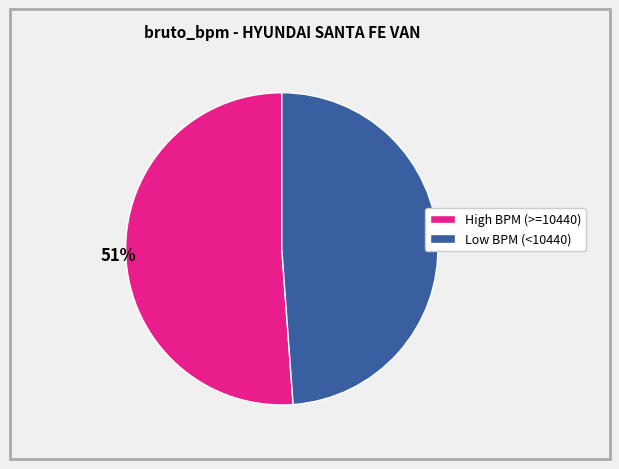

Is there a majority slice in this chart?

Yes